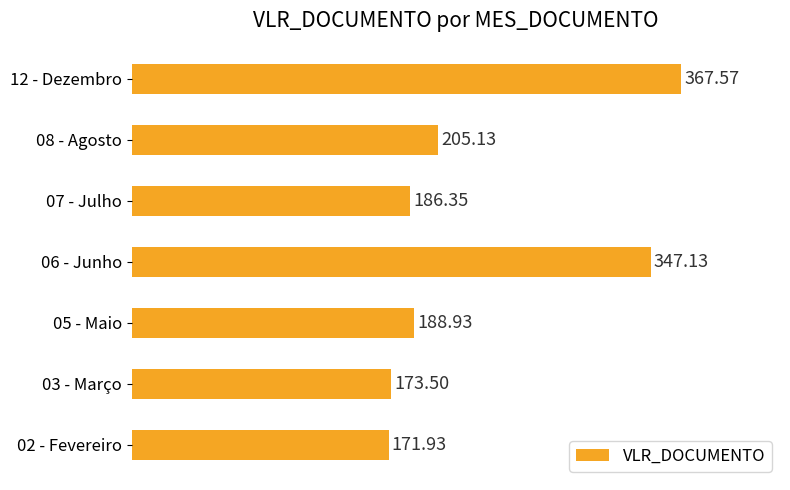

What is the change in value from 07 - Julho to 08 - Agosto?

+18.8